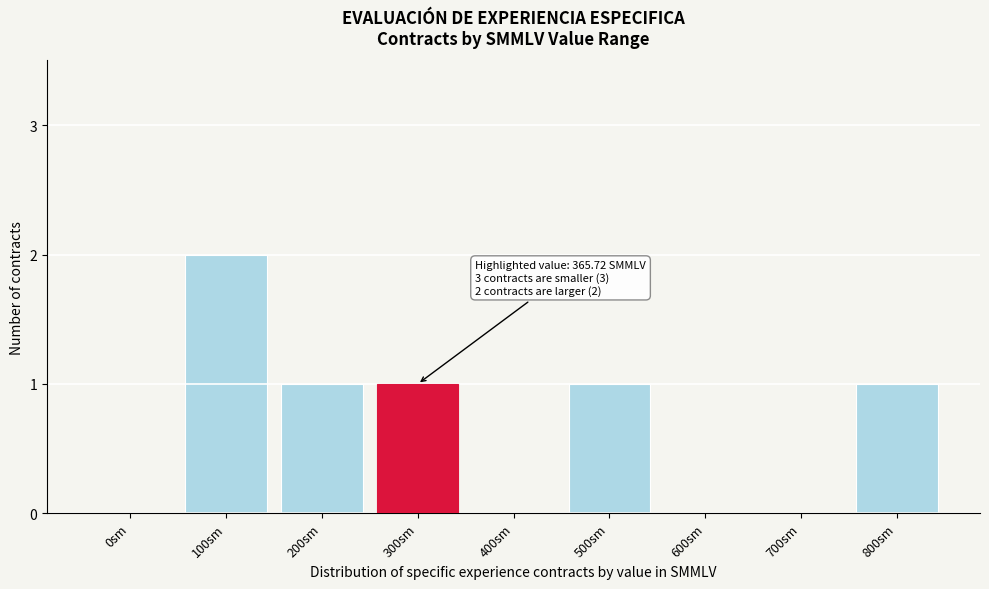

Reading right to left, what are all the values shown in this chart?

800sm=1	700sm=0	600sm=0	500sm=1	400sm=0	300sm=1	200sm=1	100sm=2	0sm=0